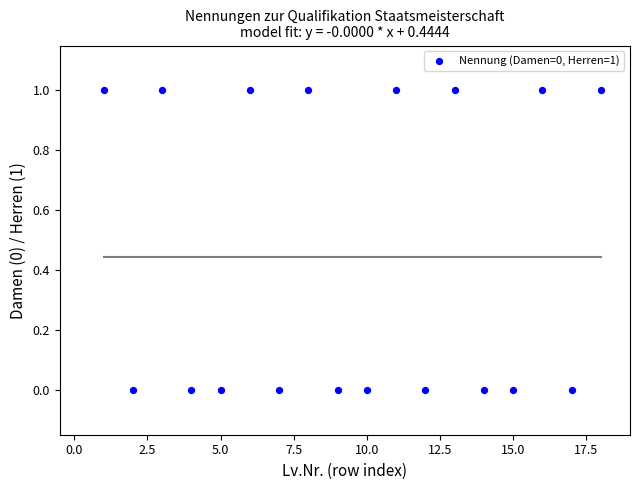

What is the range of X values (max minus min)?

17